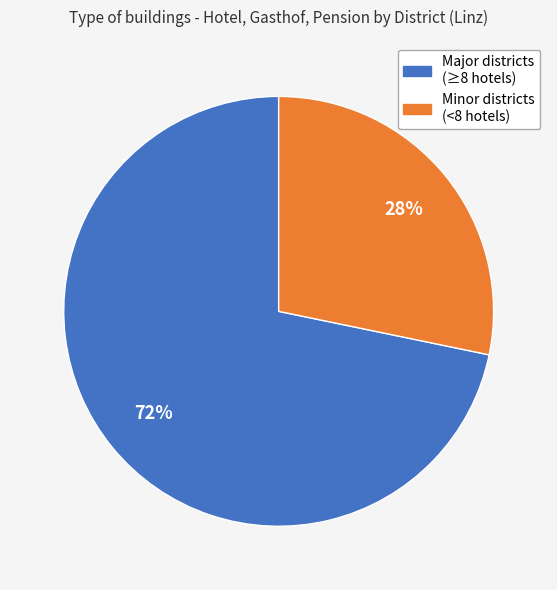

Does any single category account for the majority?

Yes